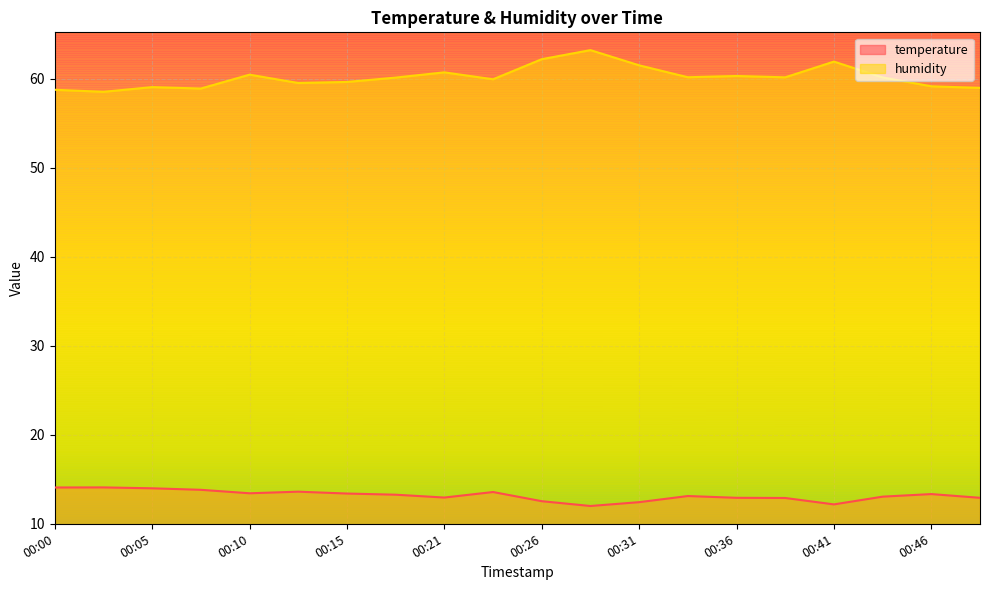

Which has a higher value, 00:13 or 00:49?

00:13